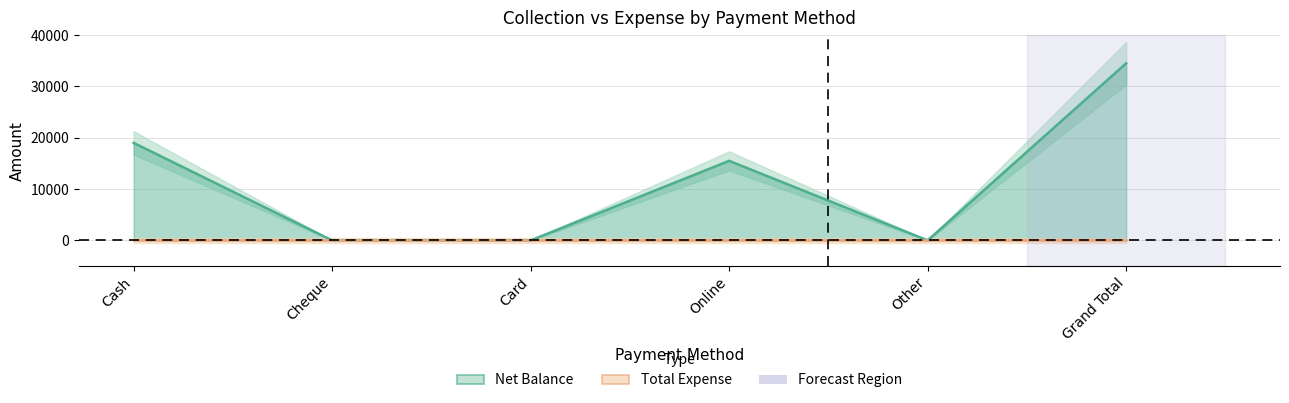

Does the chart have visible grid lines?

Yes